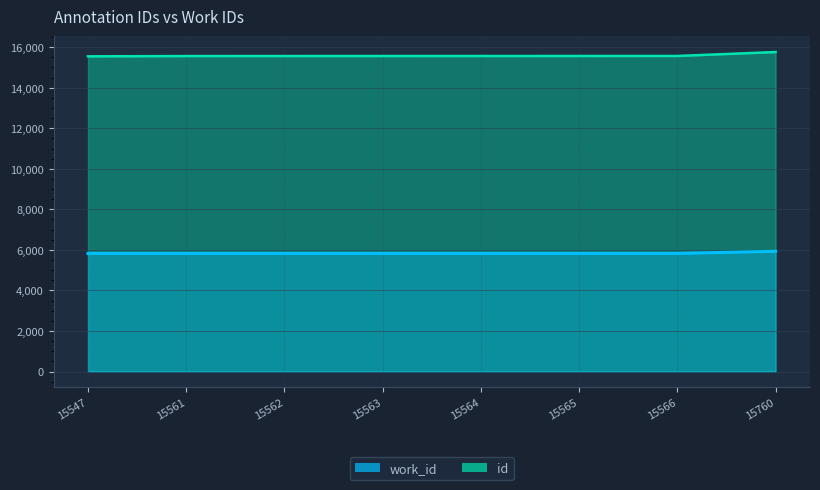

Between 15564 and 15562, which is larger?

15564